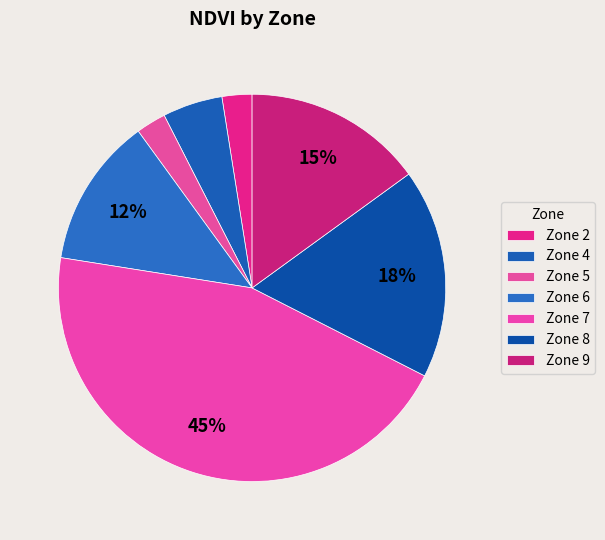

How many slices are in this pie chart?

7